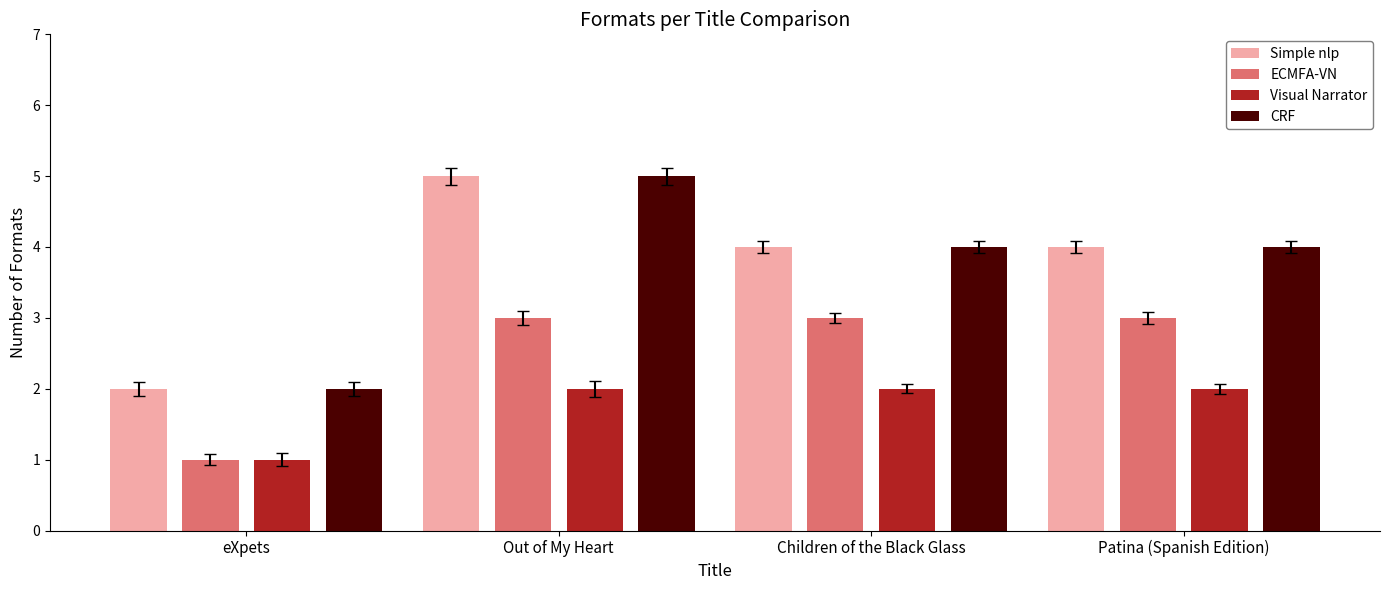

Is the value of Simple nlp at Out of My Heart greater than the value of CRF at Patina (Spanish Edition)?

Yes